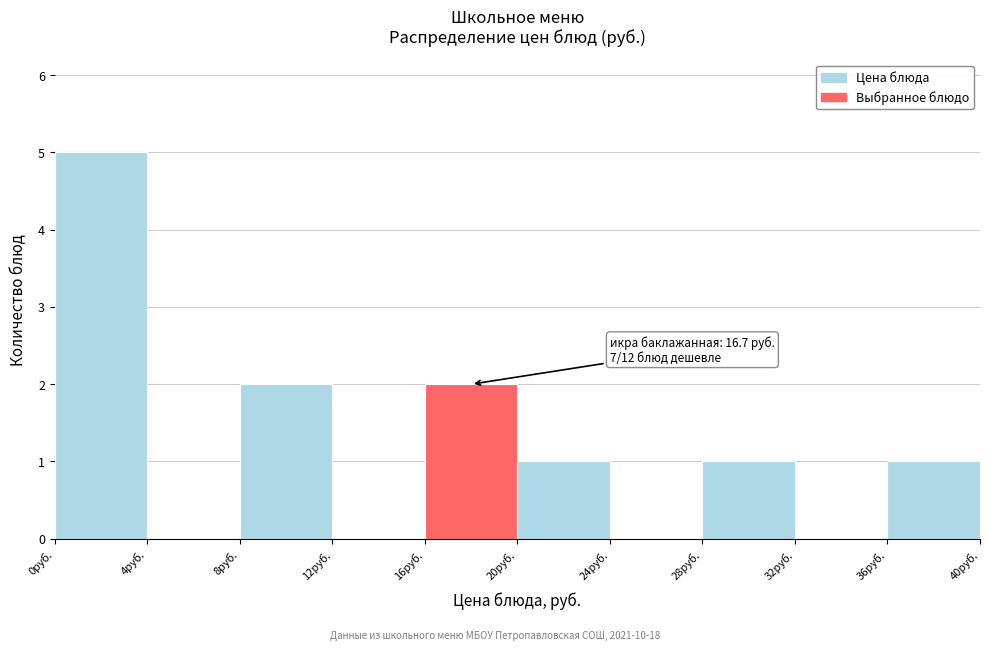

Over which range of the x-axis is the bar tallest?

0 to 4